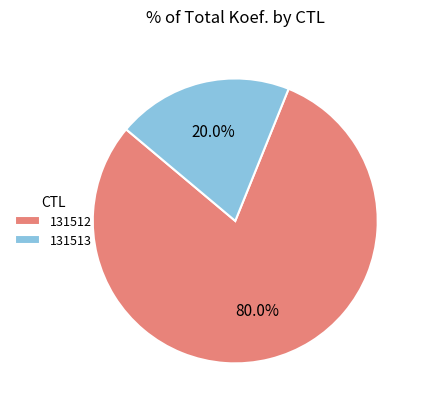

Which category has the biggest portion of the pie?

131512